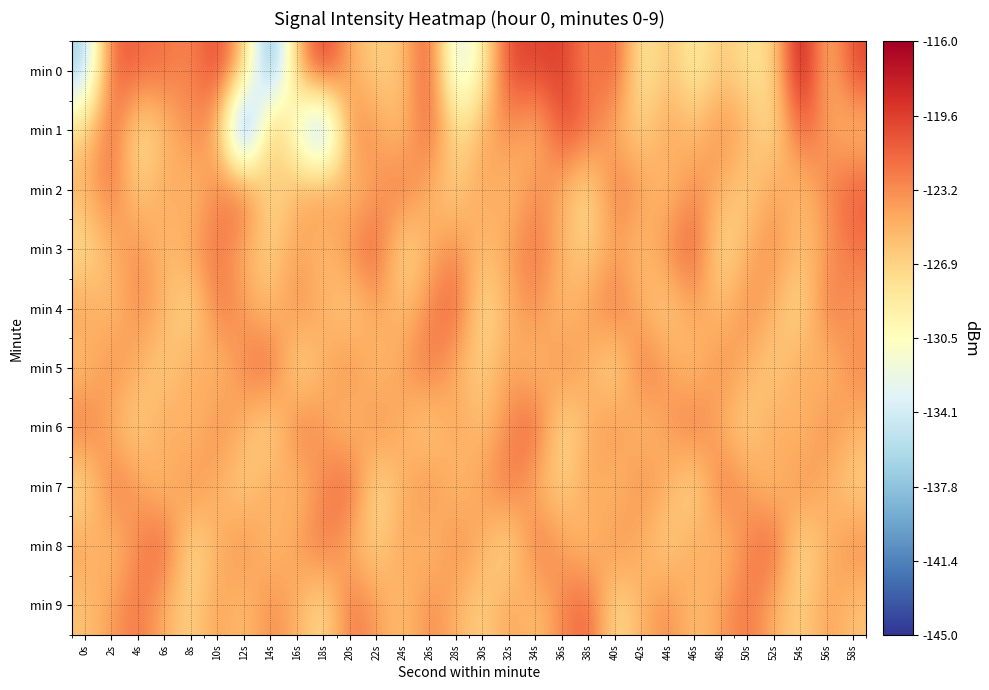

Between 30s and 8s, which is larger?

8s